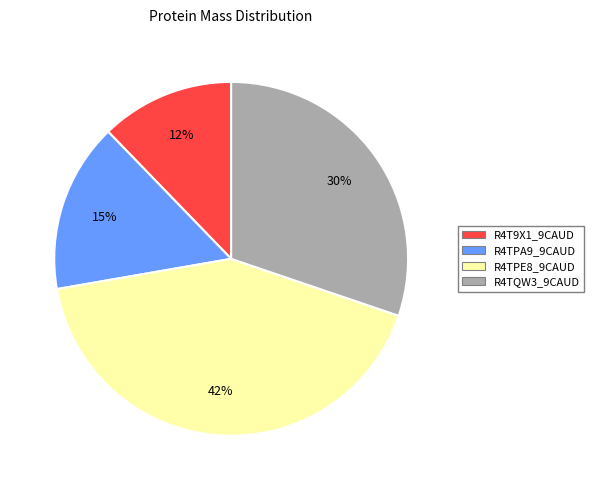

To the nearest percent, what percentage of the pie is R4TPA9_9CAUD?

15%